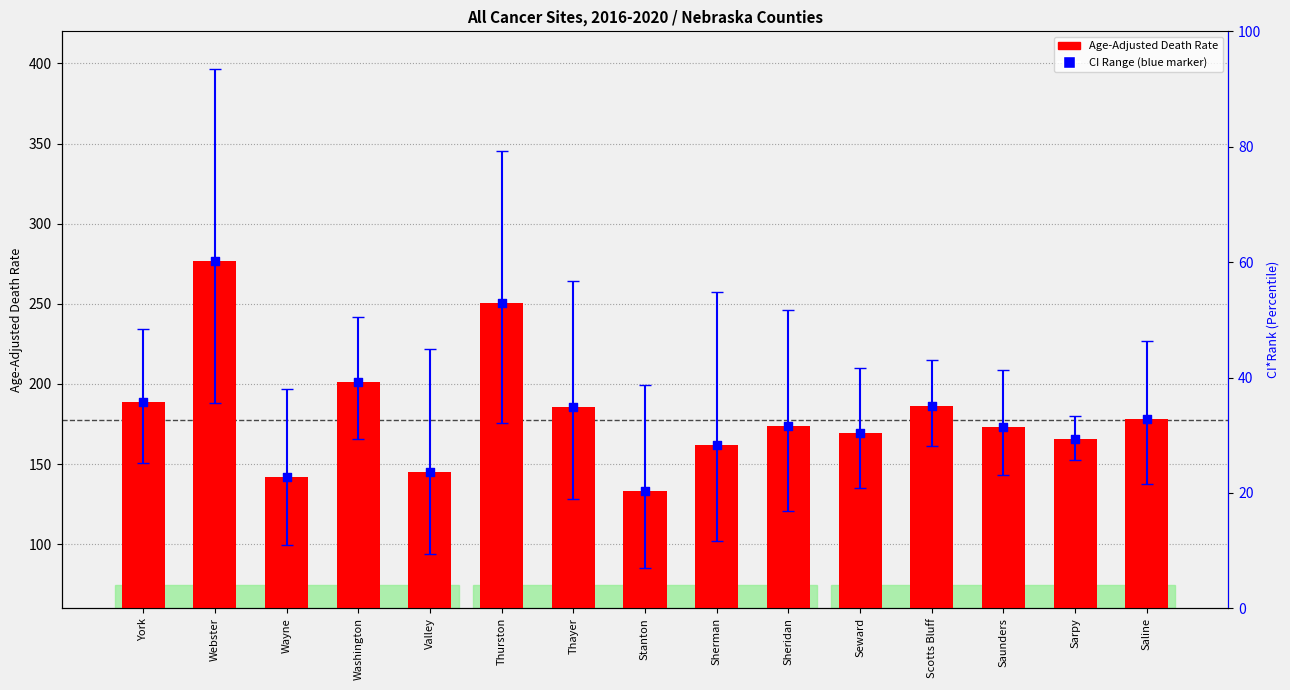

Which series has the largest total across all categories?

Age-Adjusted Death Rate